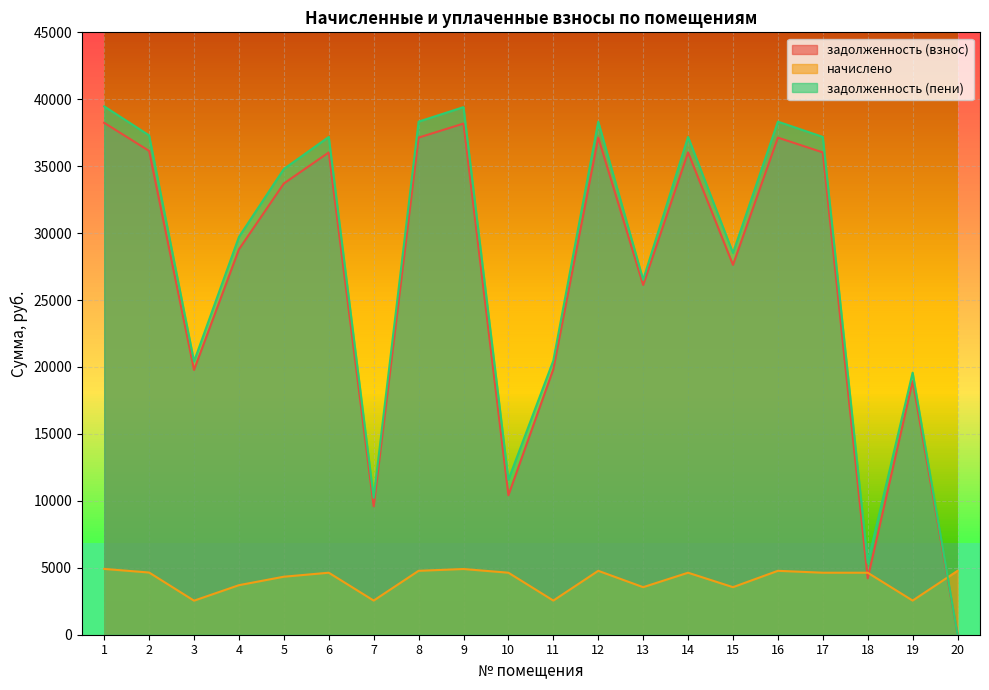

Which has a higher value, 16 or 3?

16